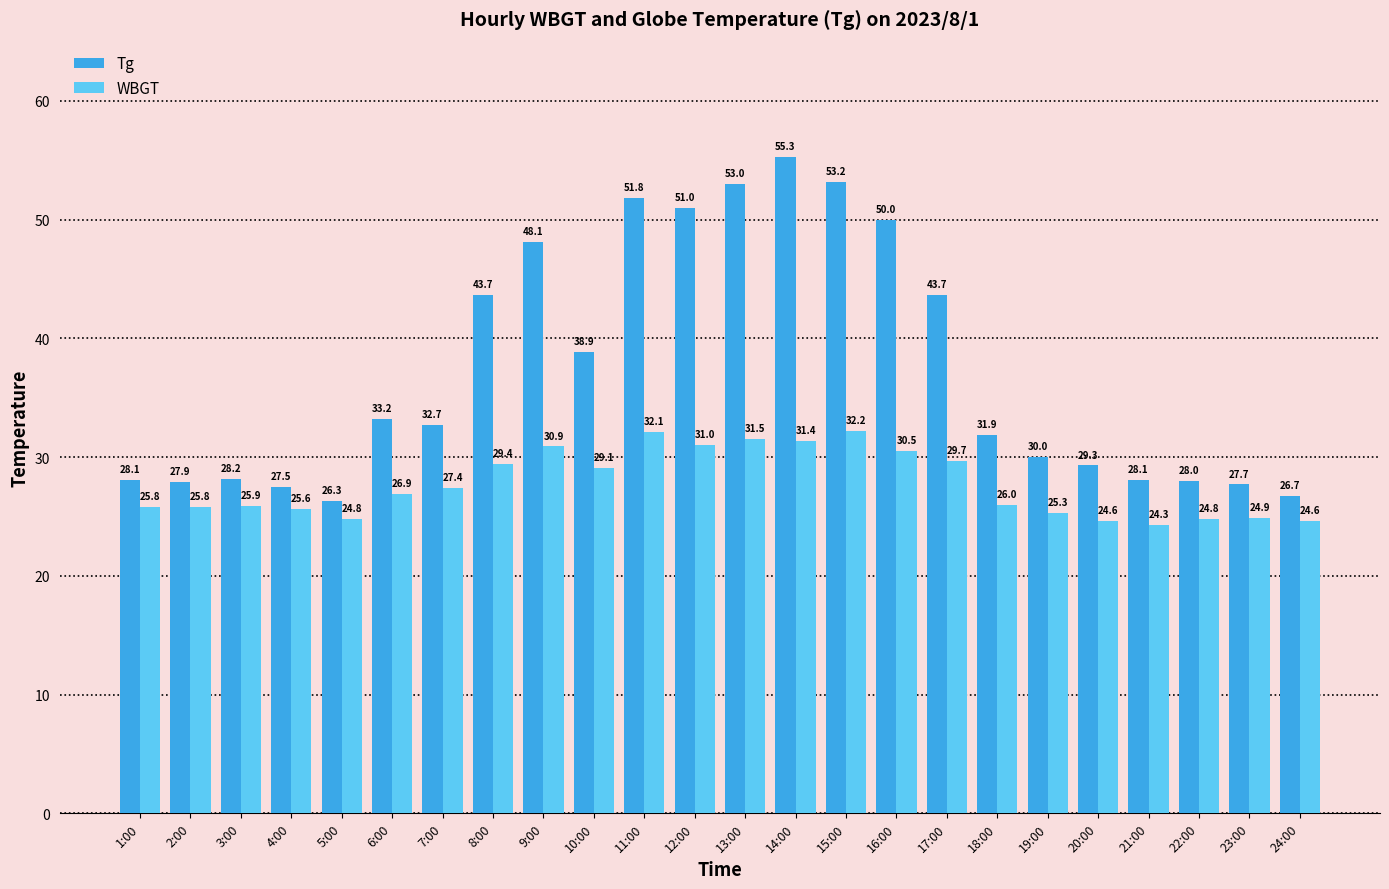

What is the highest value of the Tg series?

55.3